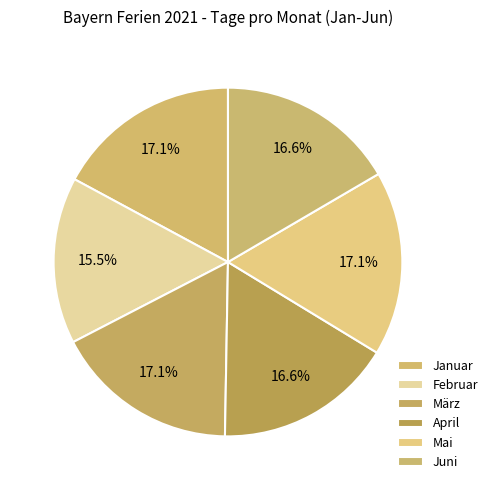

Which slice is the largest?

Januar